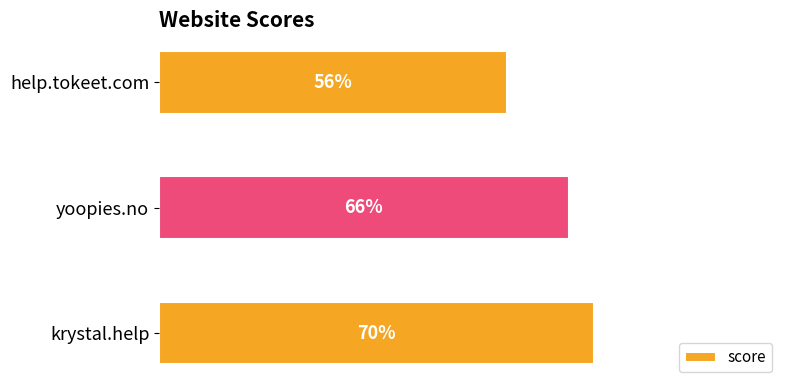

Which label corresponds to the smallest value in the chart?

help.tokeet.com